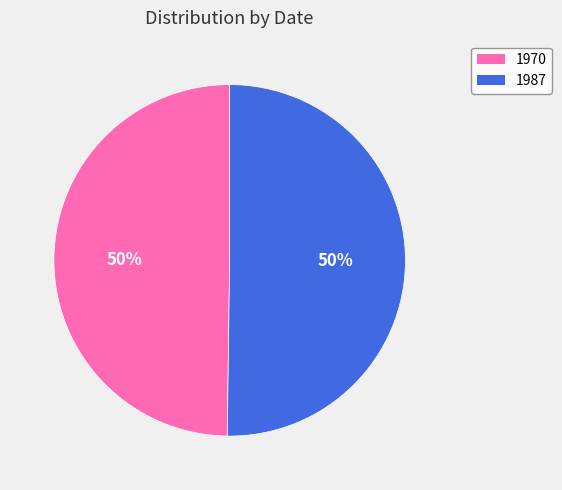

Is the sum of 1987 and 1970 greater than half?

Yes